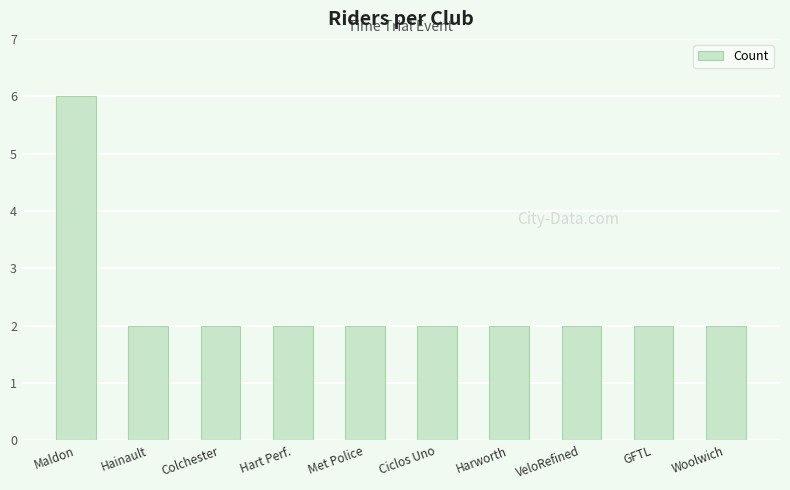

What value does the data have at Ciclos Uno?

2